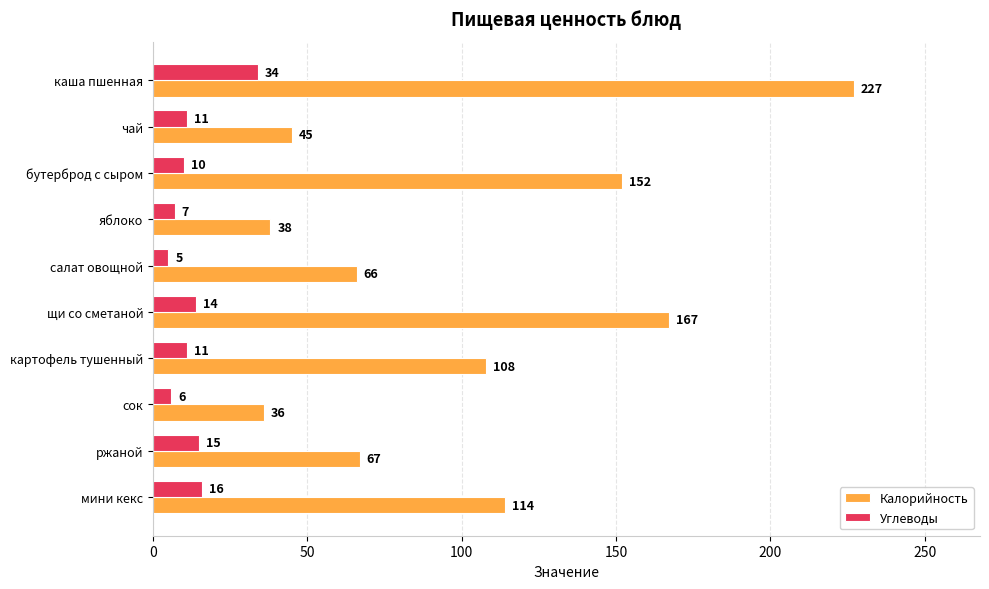

The Калорийность series shows 108 at картофель тушенный. True or false?

True